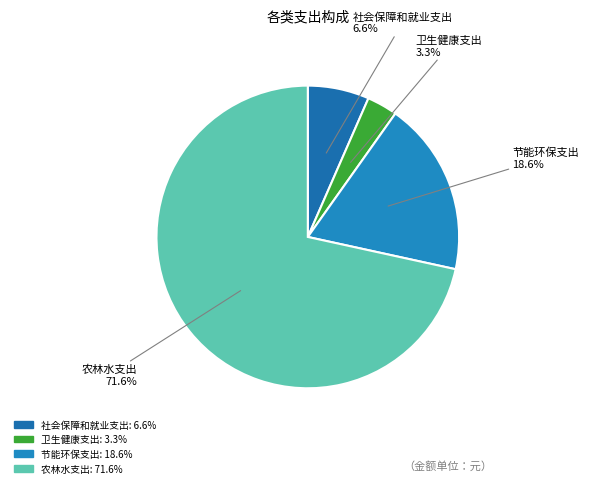

Which has a higher value, 社会保障和就业支出 or 卫生健康支出?

社会保障和就业支出